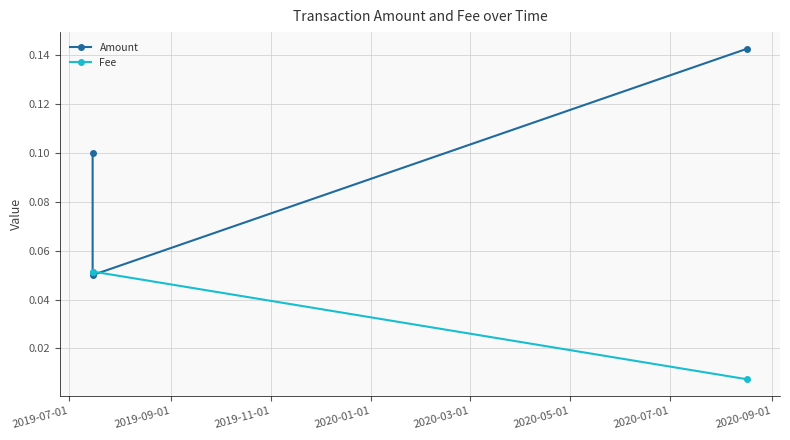

Rank the series by their maximum value, from highest to lowest.

Amount, Fee